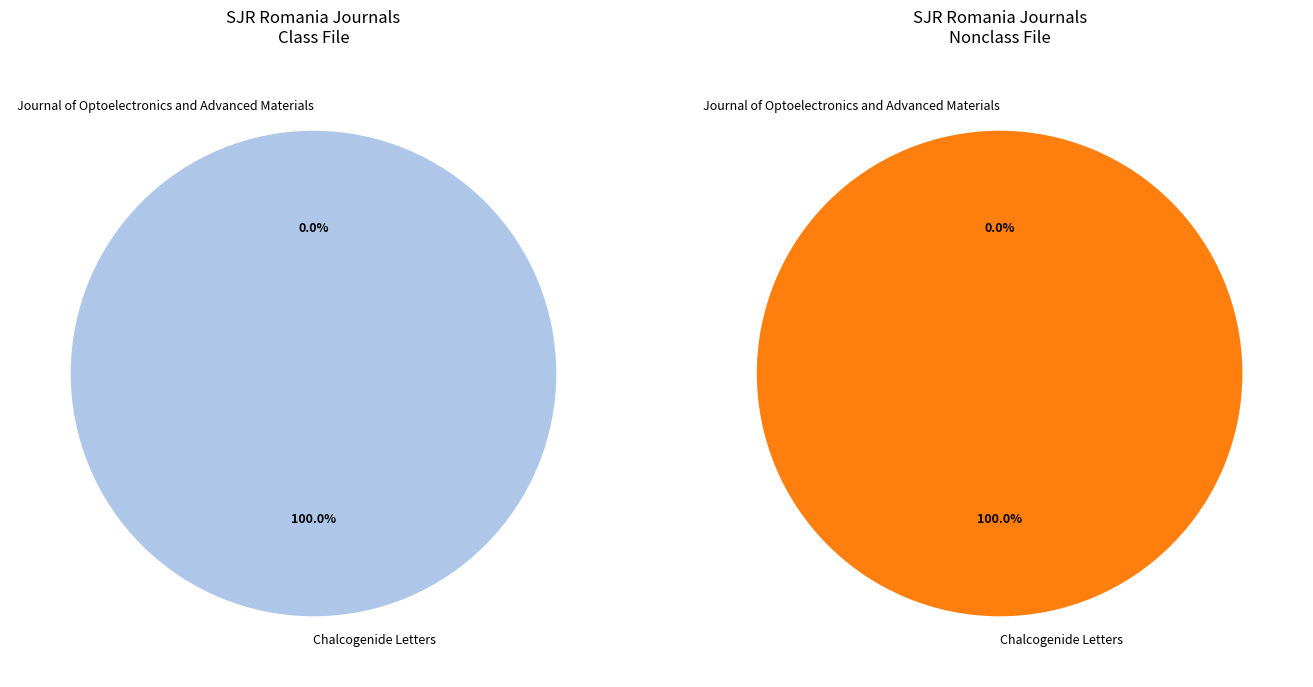

Rank the categories by value from lowest to highest.

Journal of Optoelectronics and Advanced Materials, Chalcogenide Letters